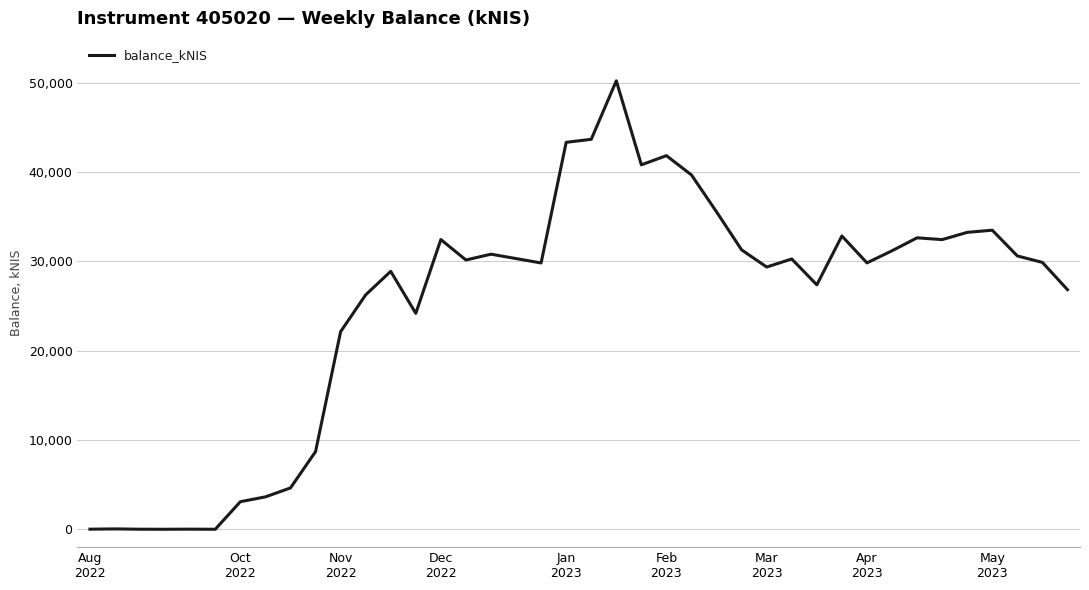

What is the maximum value shown in the chart?

50193.3